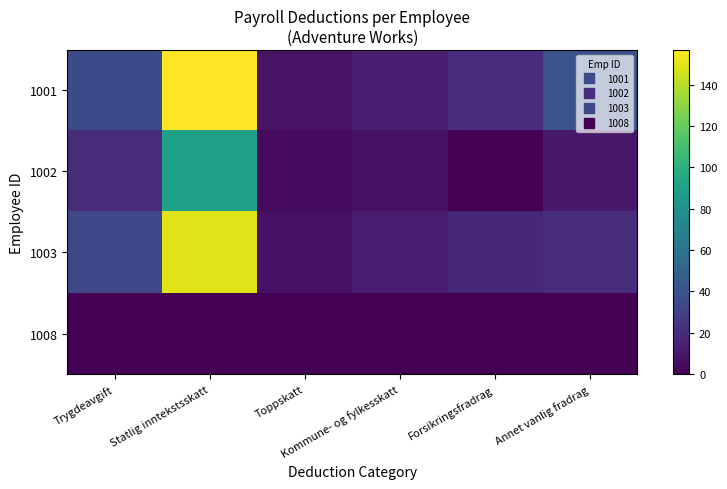

Reading left to right, list all the values displayed in this chart.

1001: Trygdeavgift=35.3	Statlig inntekstsskatt=156.8	Toppskatt=8.1	Kommune- og fylkesskatt=12.9	Forsikringsfradrag=20.0	Annet vanlig fradrag=40.0
1002: Trygdeavgift=20.2	Statlig inntekstsskatt=89.6	Toppskatt=4.6	Kommune- og fylkesskatt=7.4	Forsikringsfradrag=0.0	Annet vanlig fradrag=10.0
1003: Trygdeavgift=33.5	Statlig inntekstsskatt=149.0	Toppskatt=7.7	Kommune- og fylkesskatt=12.2	Forsikringsfradrag=18.0	Annet vanlig fradrag=20.0
1008: Trygdeavgift=0.0	Statlig inntekstsskatt=0.0	Toppskatt=0.0	Kommune- og fylkesskatt=0.0	Forsikringsfradrag=0.0	Annet vanlig fradrag=0.0